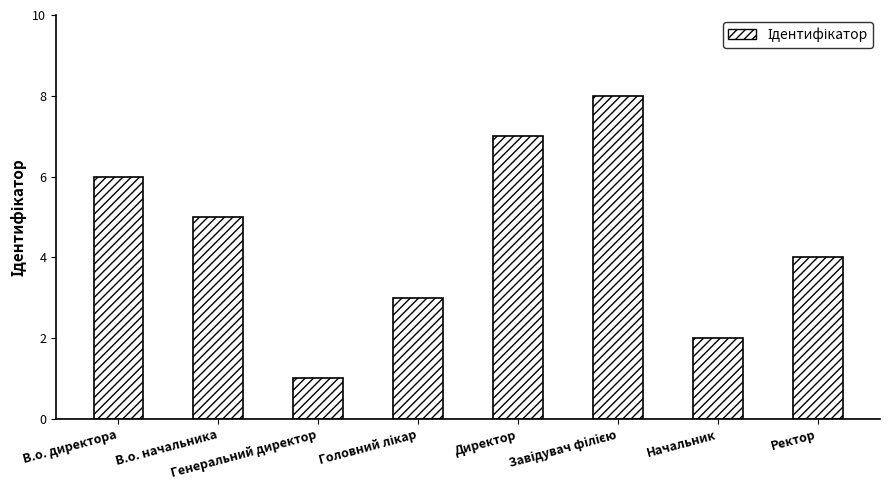

What is the difference between the maximum and minimum values?

7